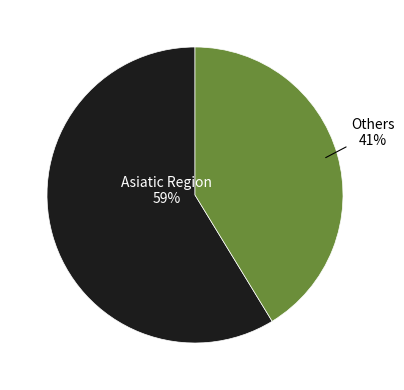

Is there a majority slice in this chart?

Yes